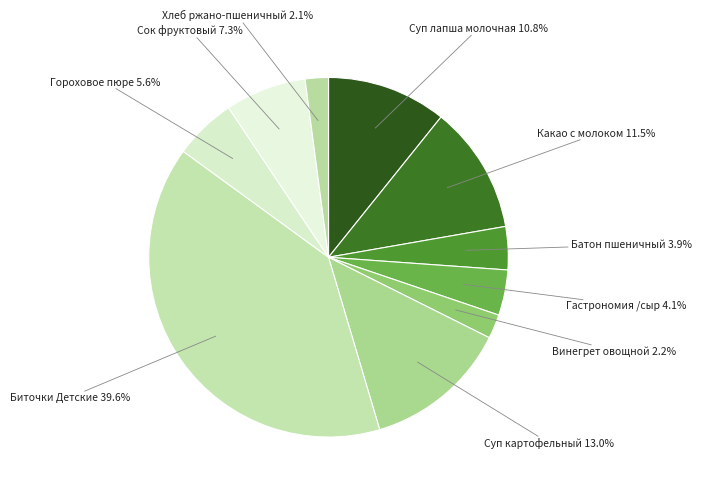

How many slices are in this pie chart?

10